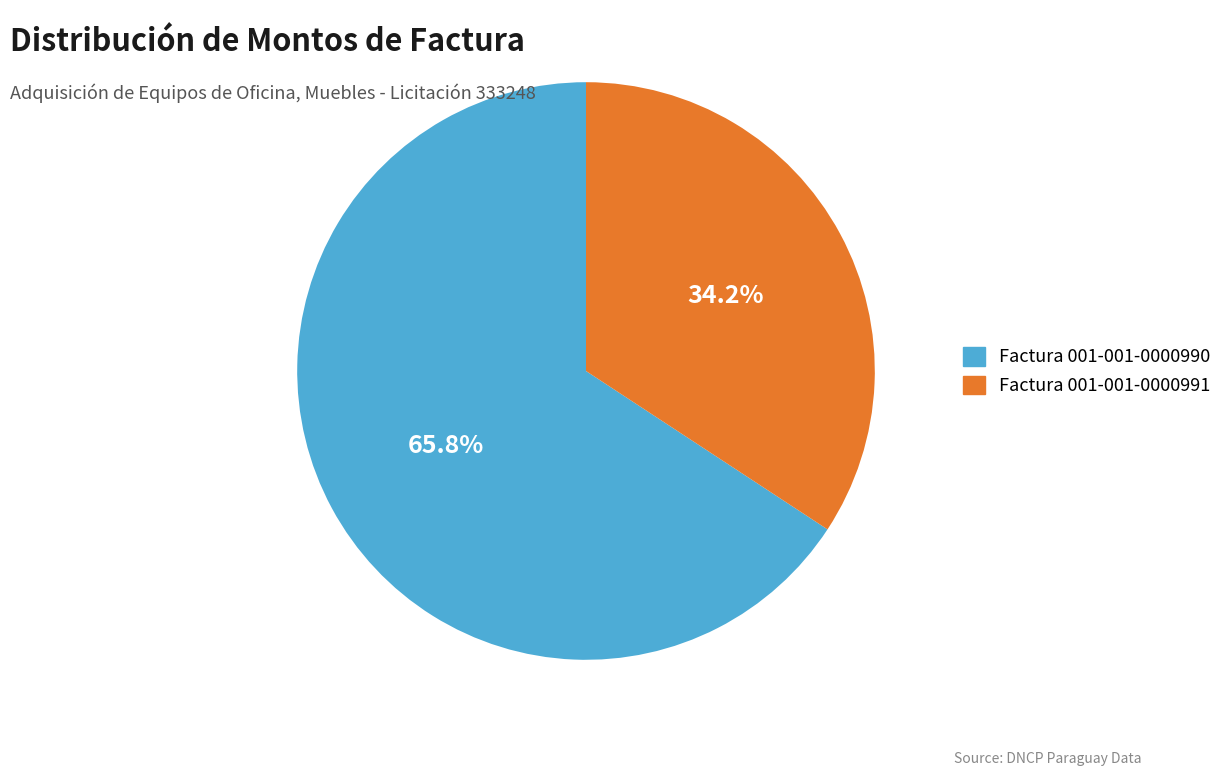

Does any single category account for the majority?

Yes